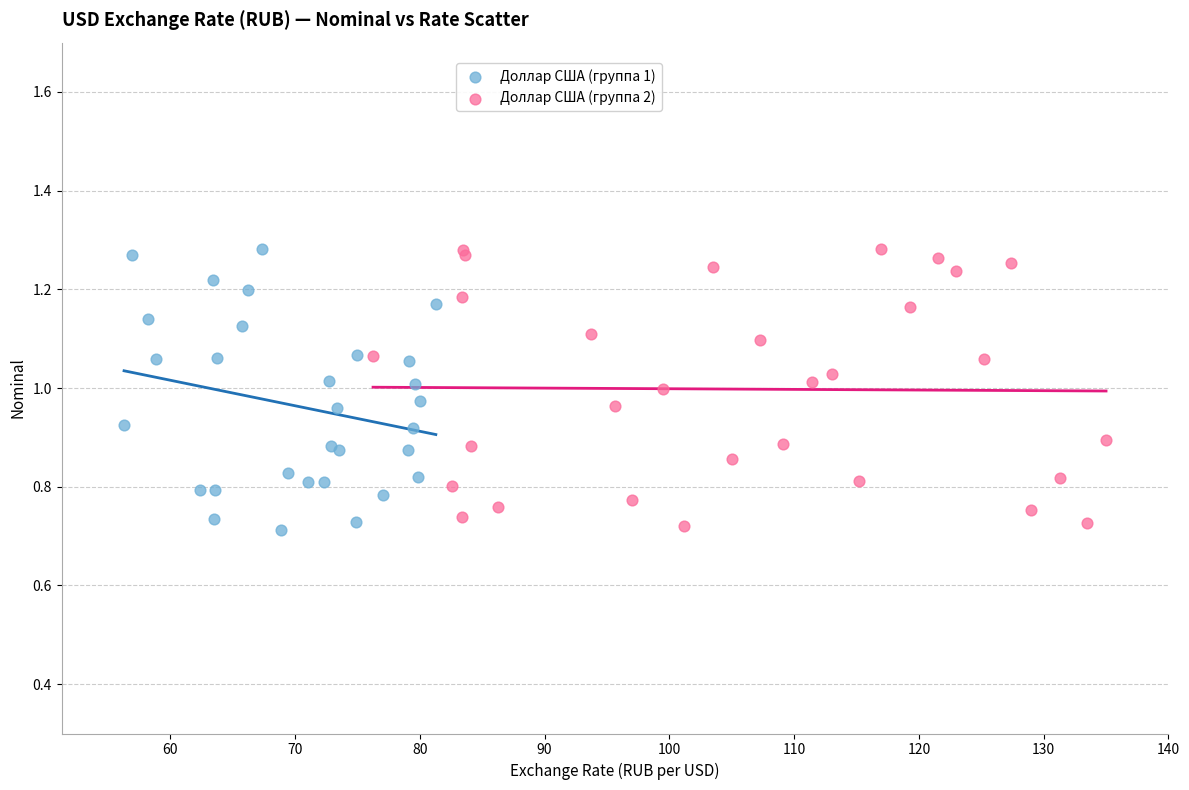

What are all the series names shown in the legend?

Доллар США (группа 1), Доллар США (группа 2)